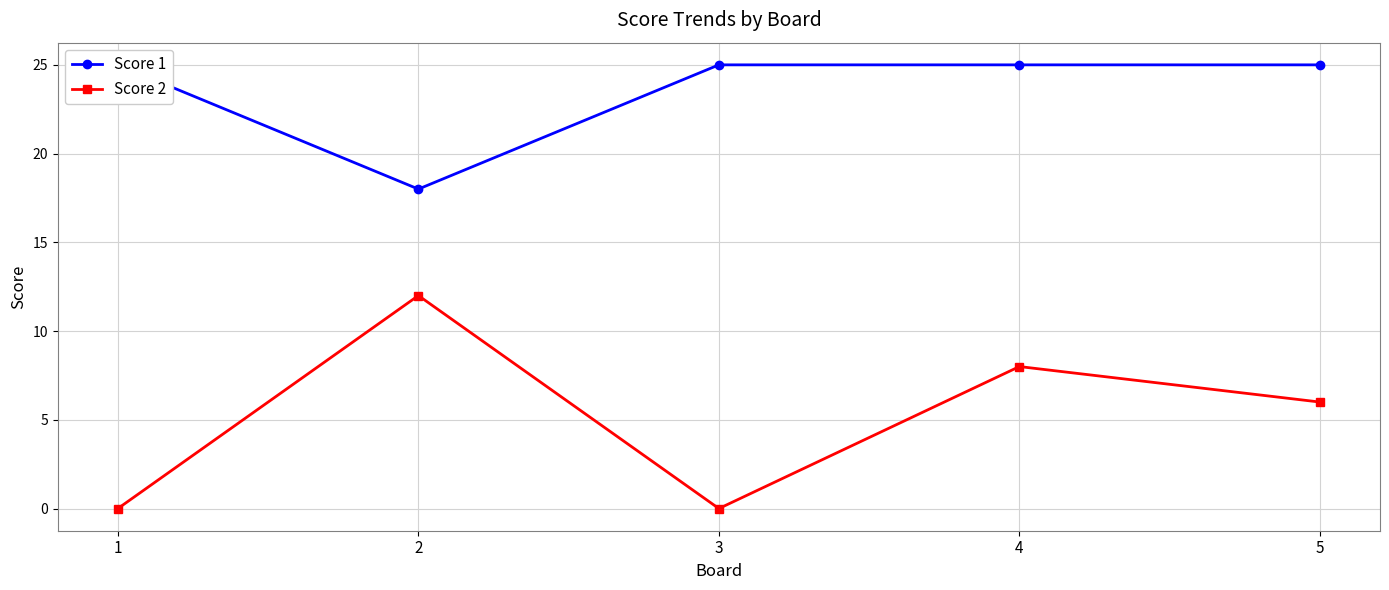

How many interior local valleys does the Score 2 series have?

1